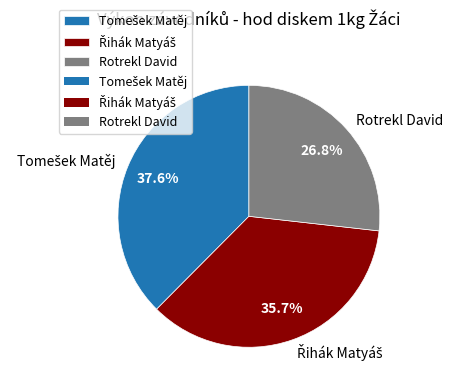

Which category has the smallest portion of the pie?

Rotrekl David